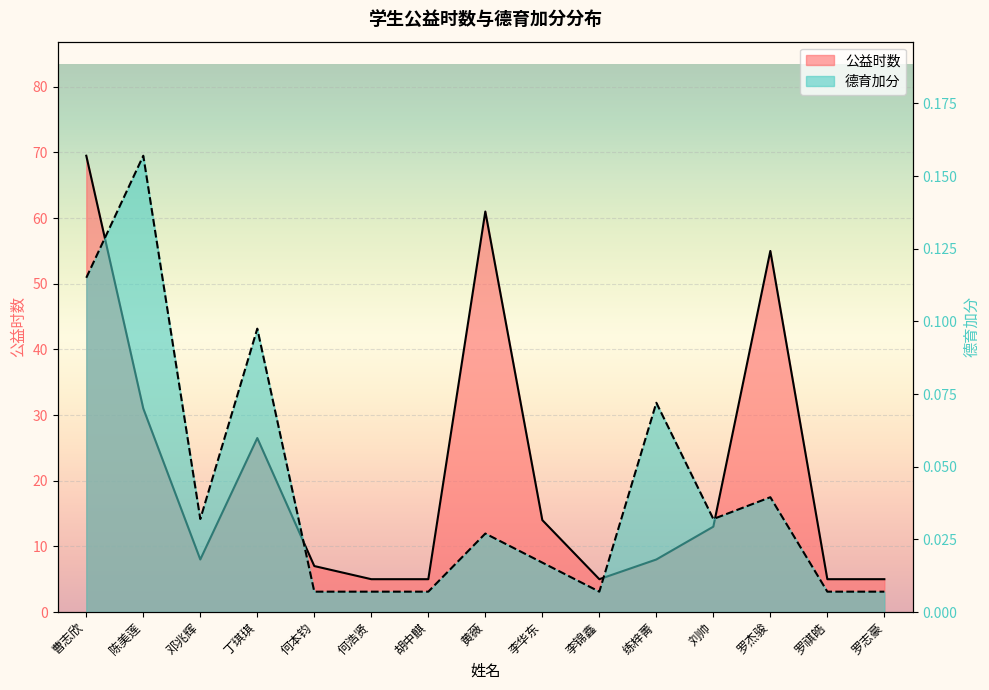

How many values in the 公益时数 series are below 8?

6